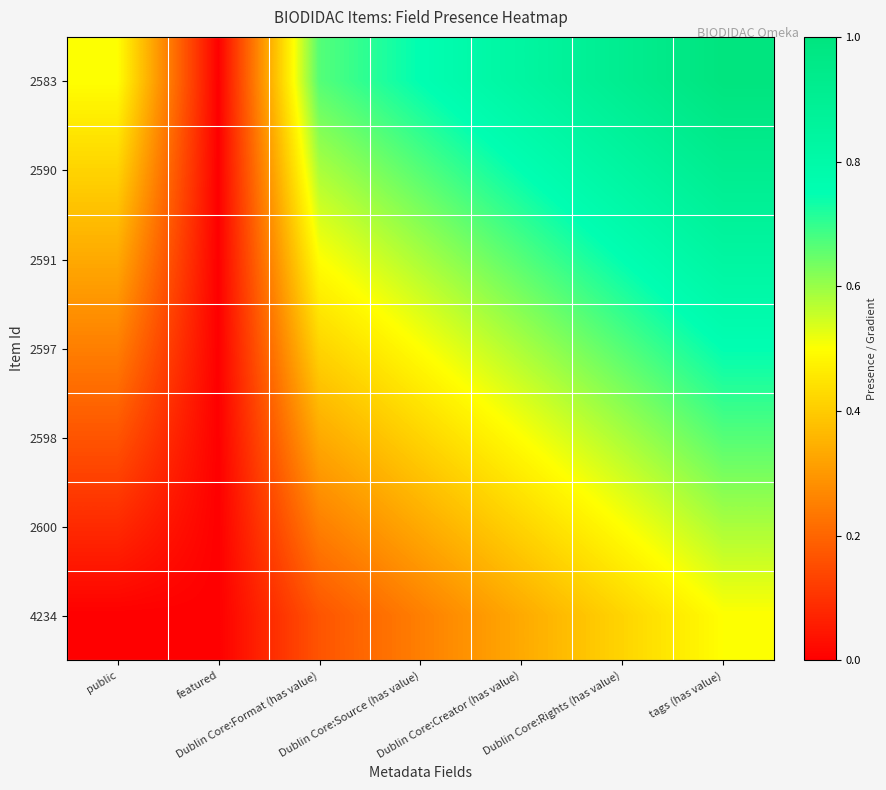

What is the spread (max minus min) of values at Dublin Core:Source (has value)?

0.5